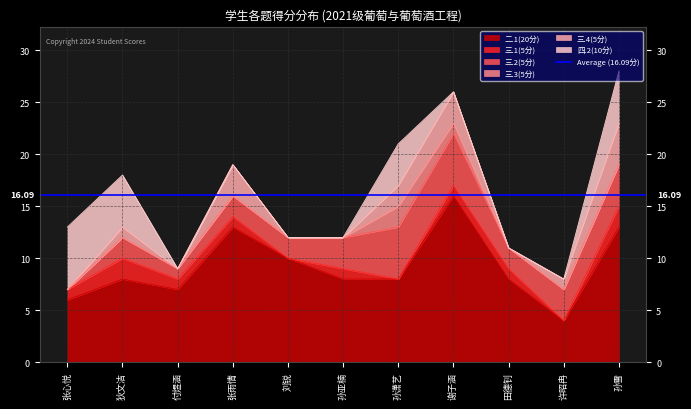

Reading left to right, extract all data points from this chart.

二.1(20分): 2021121006=6	2021121007=8	2021121016=7	2021121018=13	2021121022=10	2021121024=8	2021121026=8	2021121027=16	2021121031=8	2021121032=4	2021121033=13
三.1(5分): 2021121006=1	2021121007=2	2021121016=1	2021121018=1	2021121022=0	2021121024=1	2021121026=0	2021121027=1	2021121031=1	2021121032=0	2021121033=2
三.2(5分): 2021121006=0	2021121007=2	2021121016=1	2021121018=2	2021121022=2	2021121024=3	2021121026=5	2021121027=5	2021121031=2	2021121032=3	2021121033=4
三.3(5分): 2021121006=0	2021121007=0	2021121016=0	2021121018=0	2021121022=0	2021121024=0	2021121026=2	2021121027=1	2021121031=0	2021121032=0	2021121033=0
三.4(5分): 2021121006=0	2021121007=1	2021121016=0	2021121018=3	2021121022=0	2021121024=0	2021121026=2	2021121027=3	2021121031=0	2021121032=1	2021121033=4
四.2(10分): 2021121006=6	2021121007=5	2021121016=0	2021121018=0	2021121022=0	2021121024=0	2021121026=4	2021121027=0	2021121031=0	2021121032=0	2021121033=5